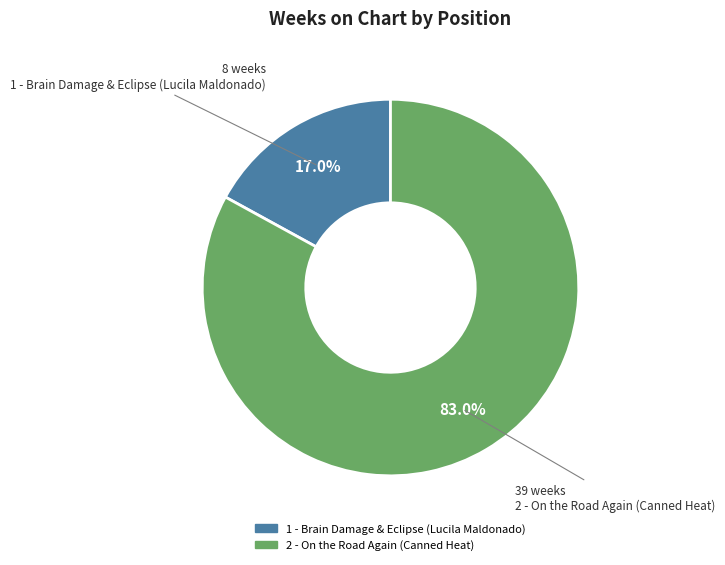

What is the ratio of the value at 2 - On the Road Again (Canned Heat) to the value at 1 - Brain Damage & Eclipse (Lucila Maldonado)?

4.9